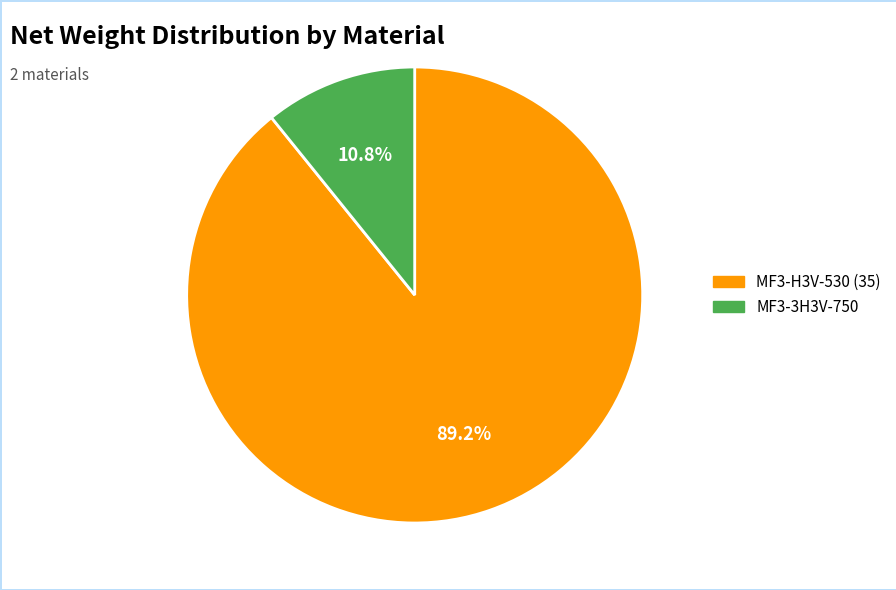

Count the number of slices in the pie.

2